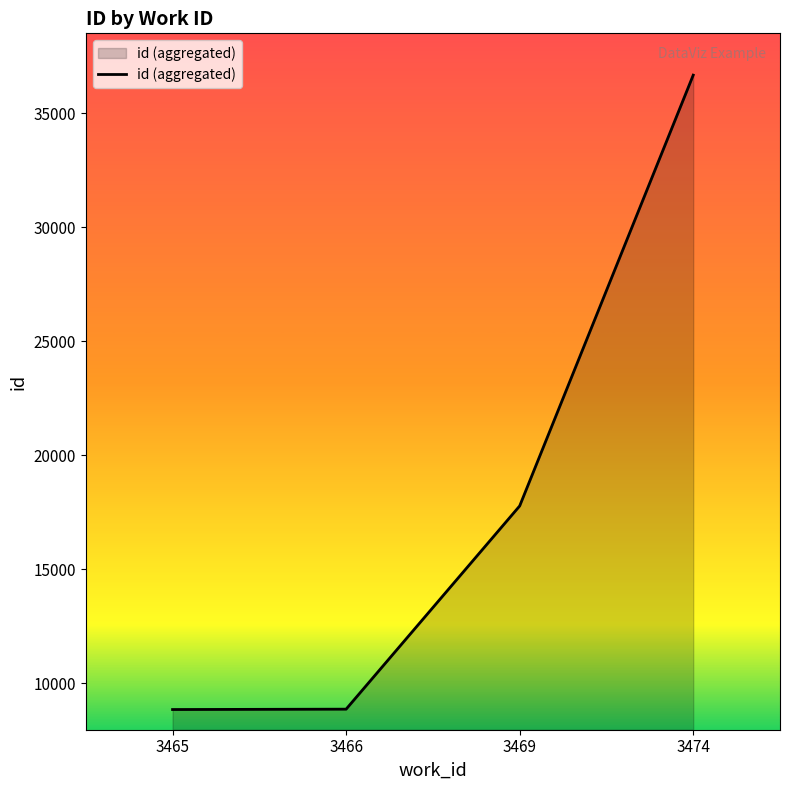

What is the average value?

18046